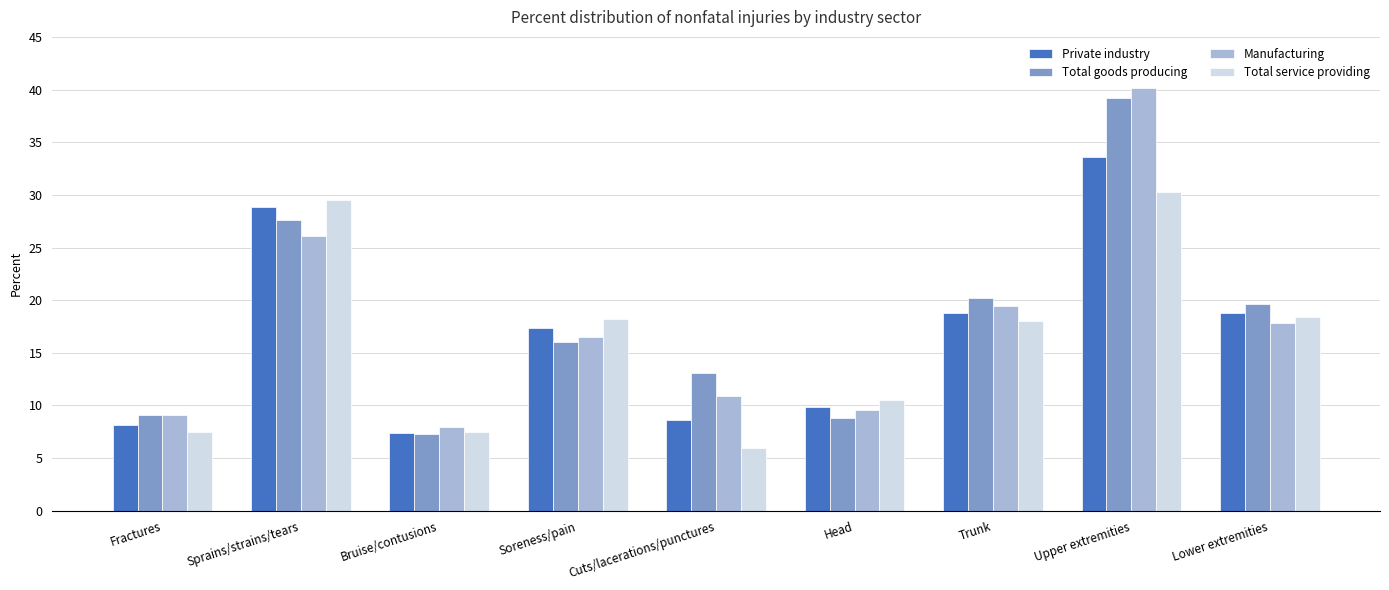

At which category is the sum across all series the highest?

Upper extremities